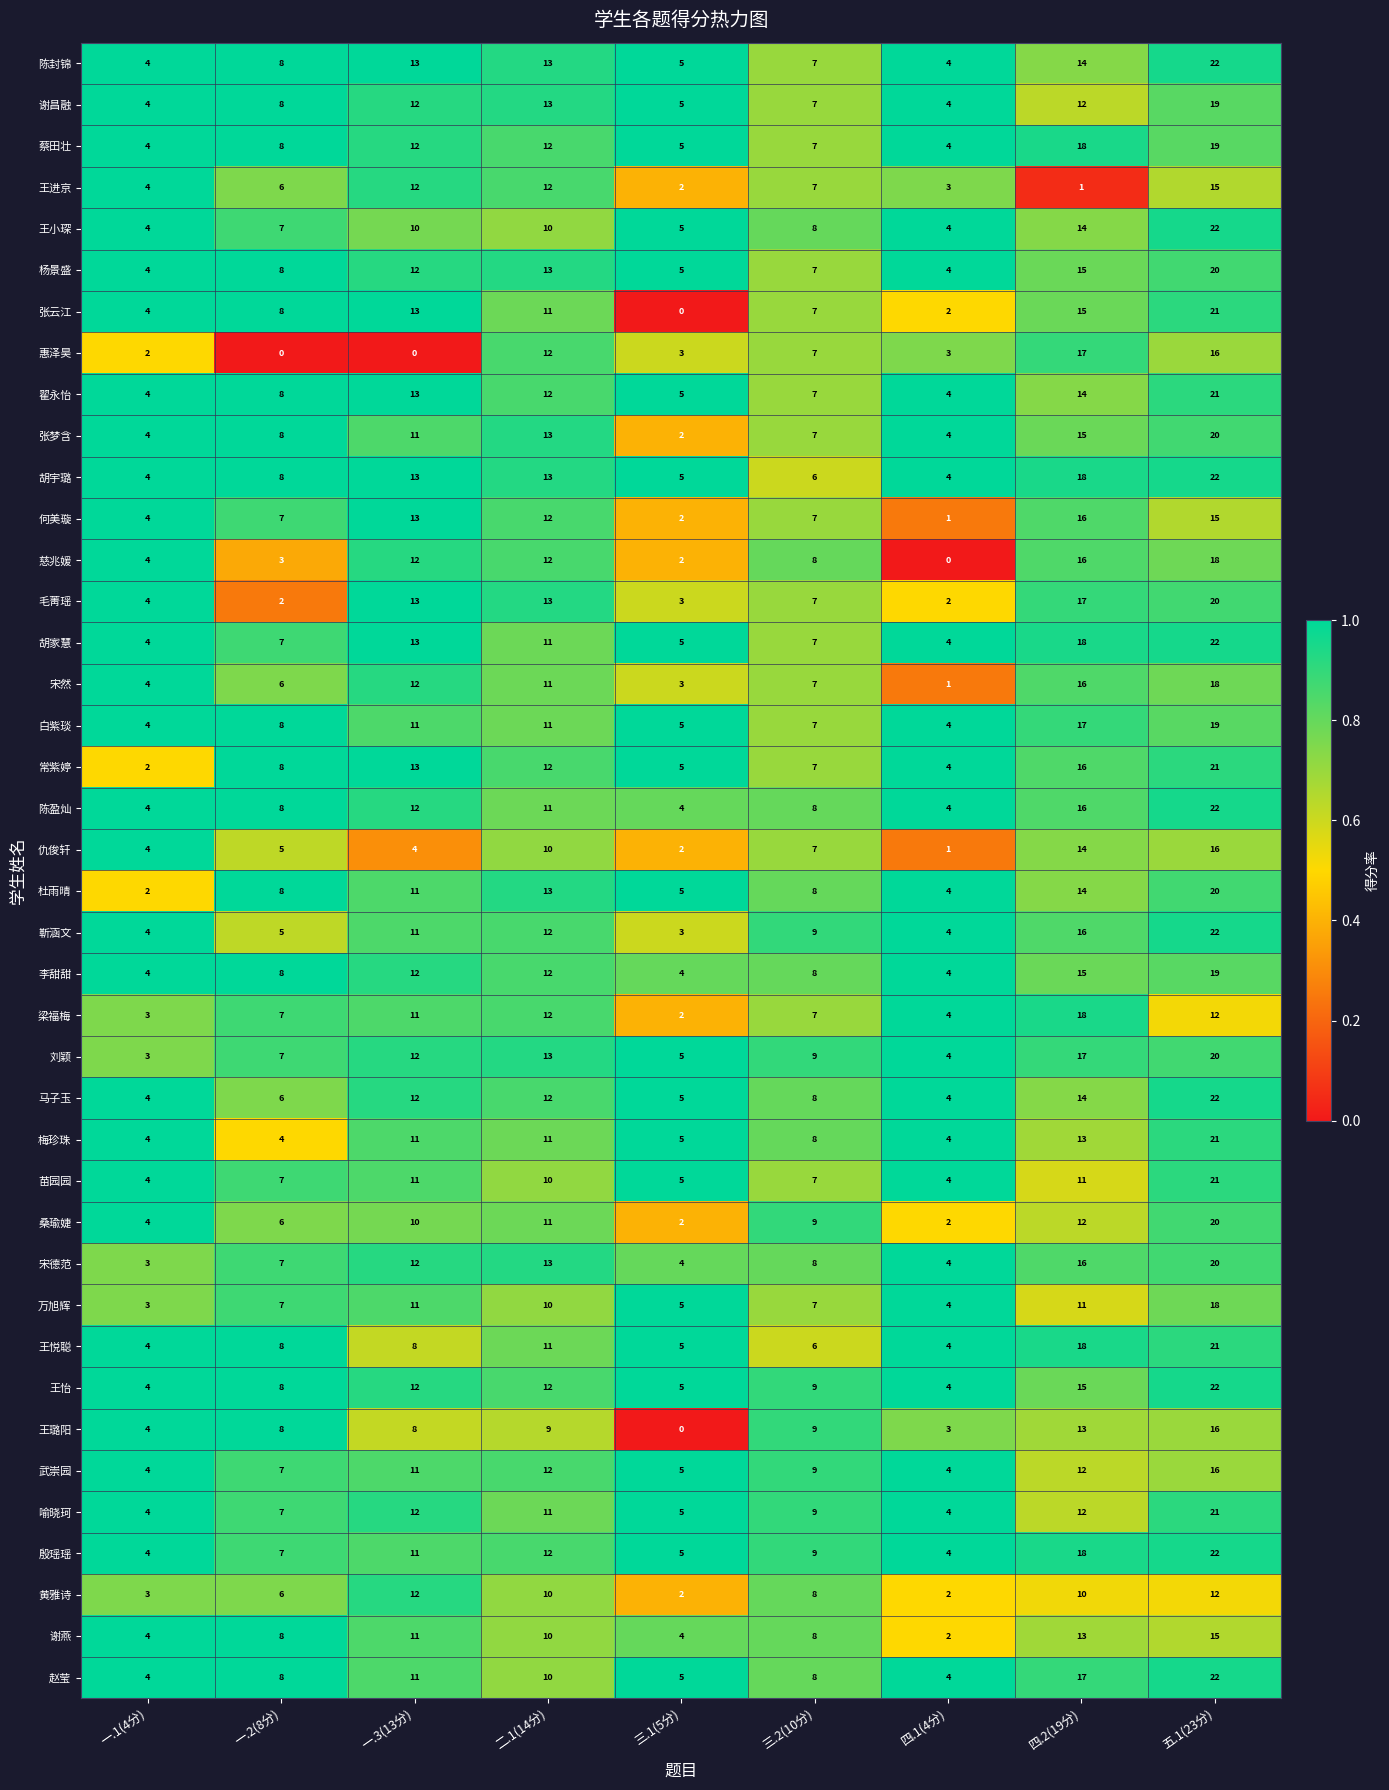

What is the maximum value for 李甜甜?

19